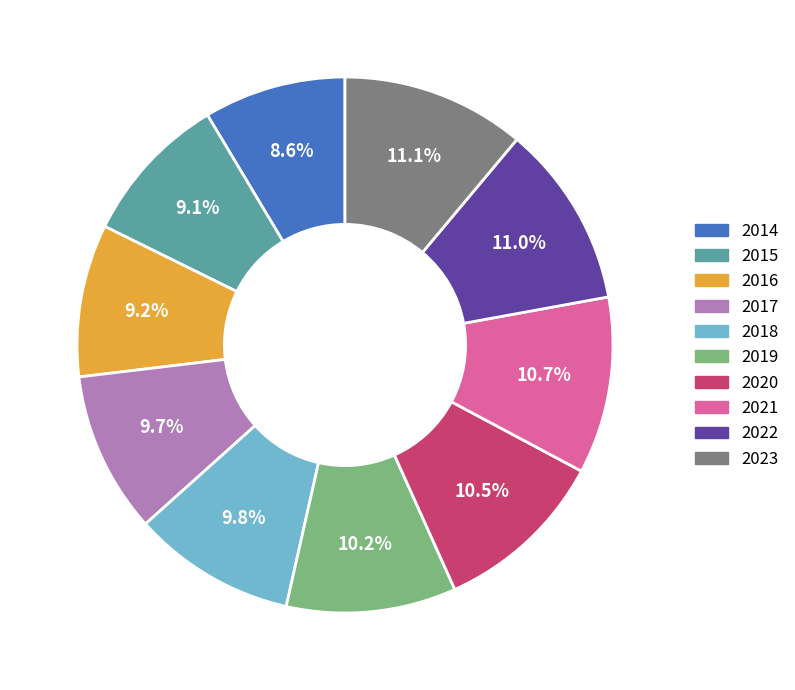

To the nearest percent, what portion does 2018 represent?

10%